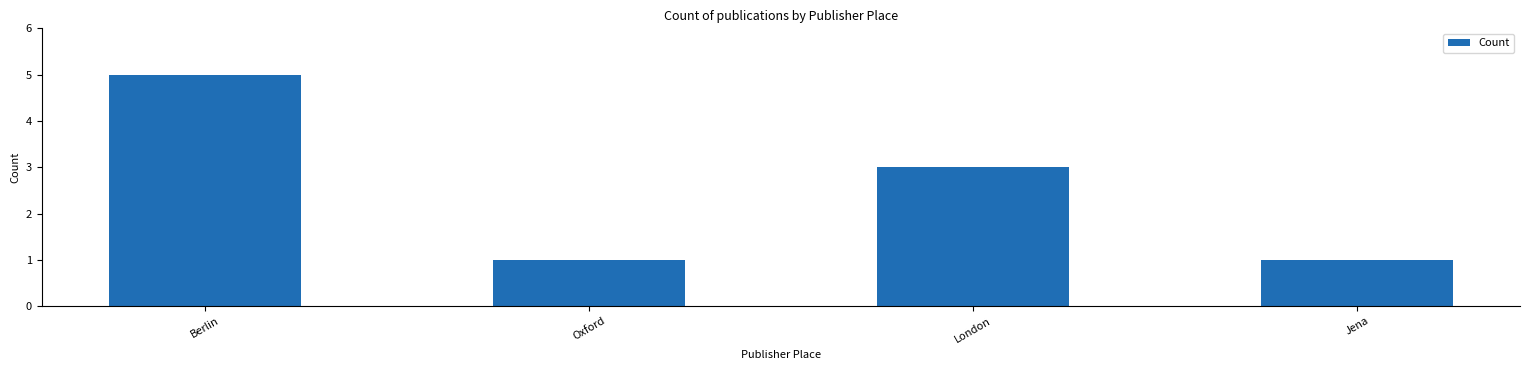

Is it true that the value at Jena is 2?

False